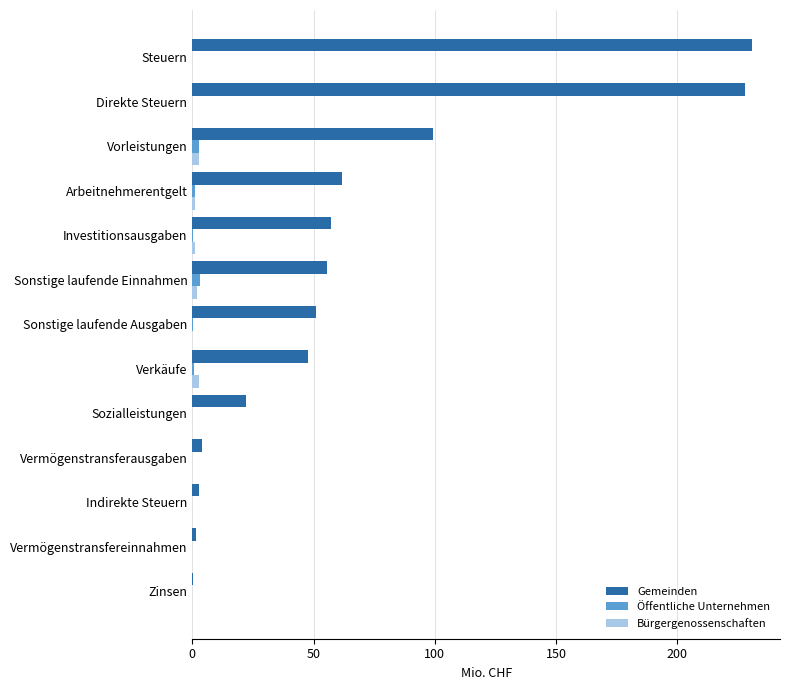

Which label corresponds to the largest value in the chart?

Steuern